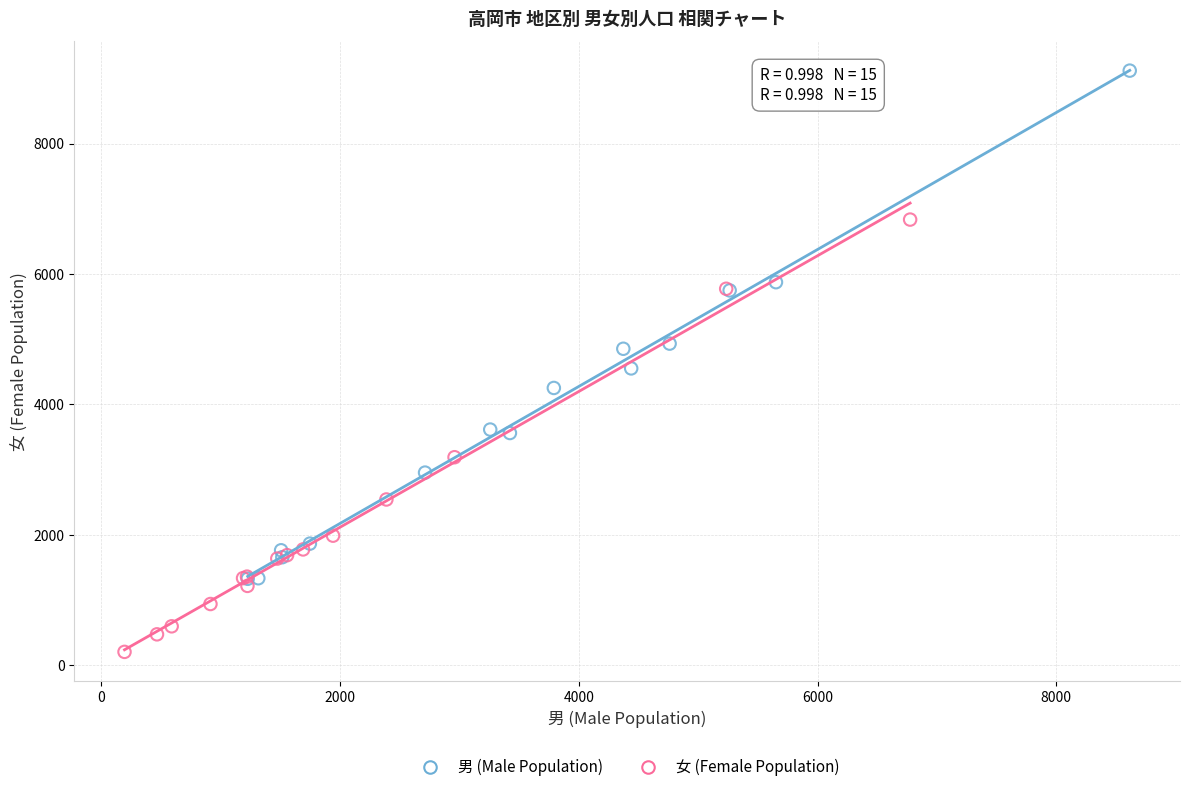

Which series contains the highest Y value?

男 (Male Population)